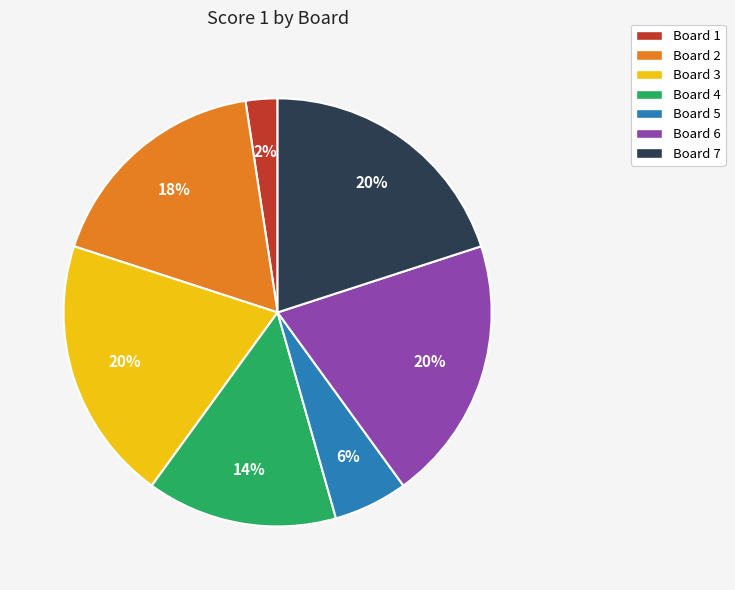

What is the smallest slice in the pie chart?

Board 1